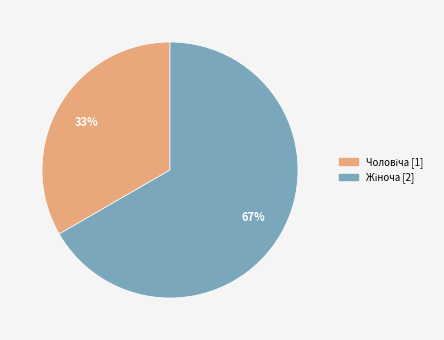

Is there a majority slice in this chart?

Yes